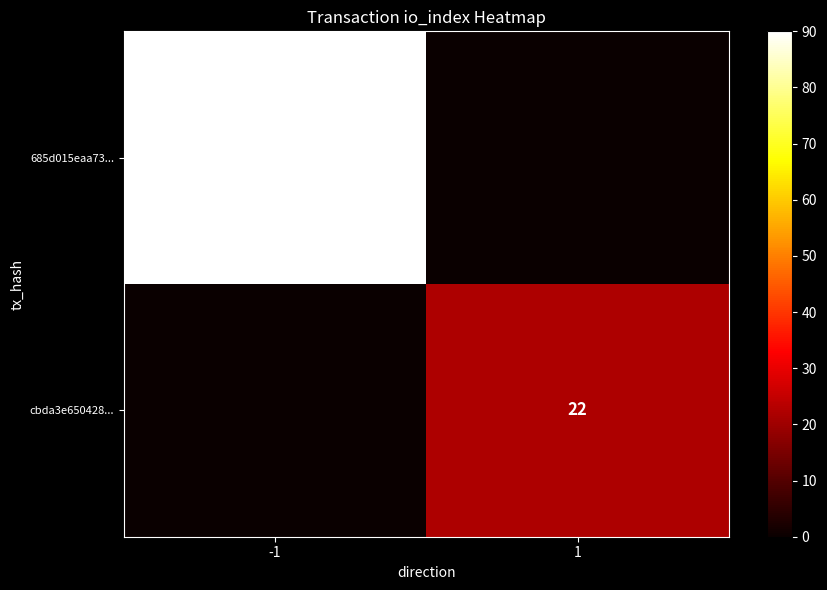

The cbda3e650428... series shows 10 at 1. True or false?

False